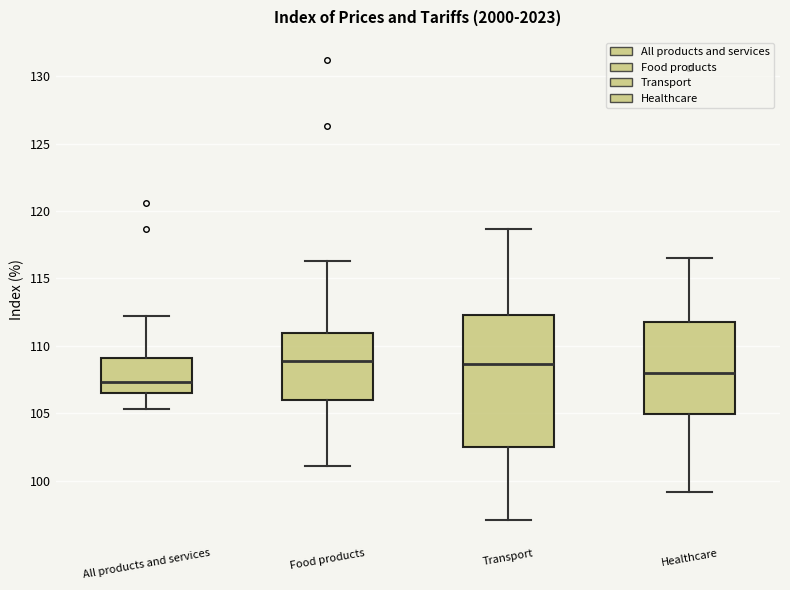

Reading left to right, transcribe this box plot: for each box, give where its median line is, the range the box spans, and where its two whiskers end, as read against the y-axis. The values are not printed on the chart, so give them approximately, as read against the axis.

All products and services: median 107.5, box 106.5 to 109.0, whiskers 105.5 to 112.0
Food products: median 109.0, box 106.0 to 111.0, whiskers 101.0 to 116.5
Transport: median 108.5, box 102.5 to 112.5, whiskers 97.0 to 118.5
Healthcare: median 108.0, box 105.0 to 112.0, whiskers 99.0 to 116.5